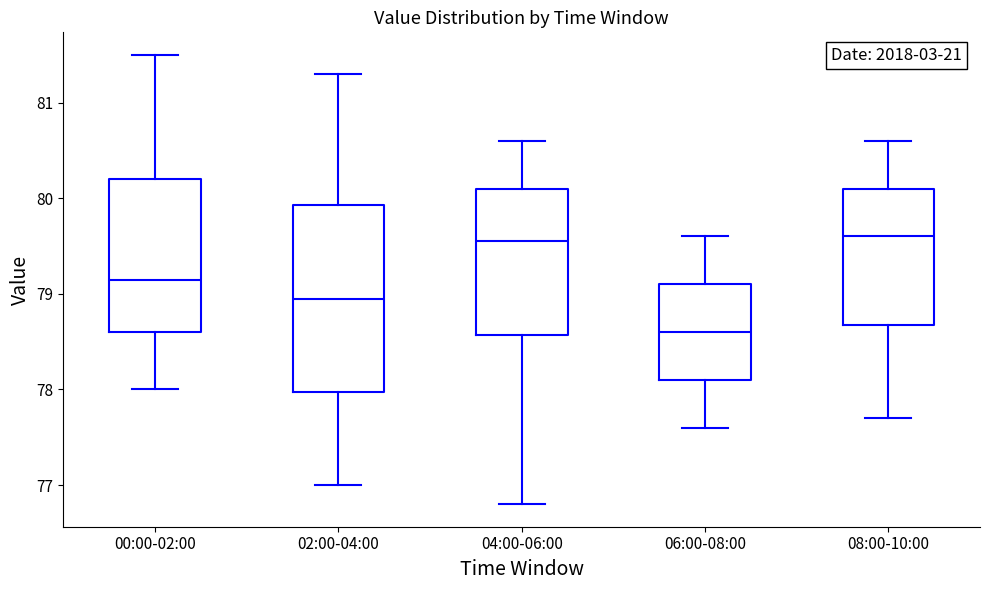

Reading left to right, transcribe this box plot: for each box, give where its median line is, the range the box spans, and where its two whiskers end, as read against the y-axis. The values are not printed on the chart, so give them approximately, as read against the axis.

00:00-02:00: median 79.2, box 78.6 to 80.2, whiskers 78.0 to 81.5
02:00-04:00: median 79.0, box 78.0 to 79.9, whiskers 77.0 to 81.3
04:00-06:00: median 79.6, box 78.6 to 80.1, whiskers 76.8 to 80.6
06:00-08:00: median 78.6, box 78.1 to 79.1, whiskers 77.6 to 79.6
08:00-10:00: median 79.6, box 78.7 to 80.1, whiskers 77.7 to 80.6